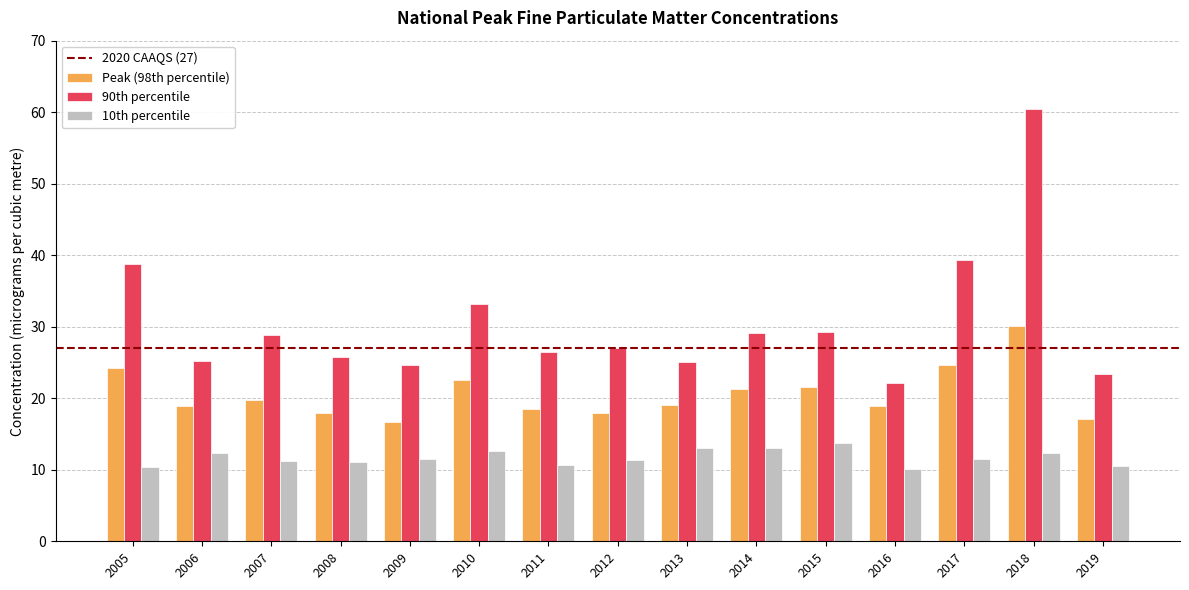

What is the smallest value displayed?

10.1